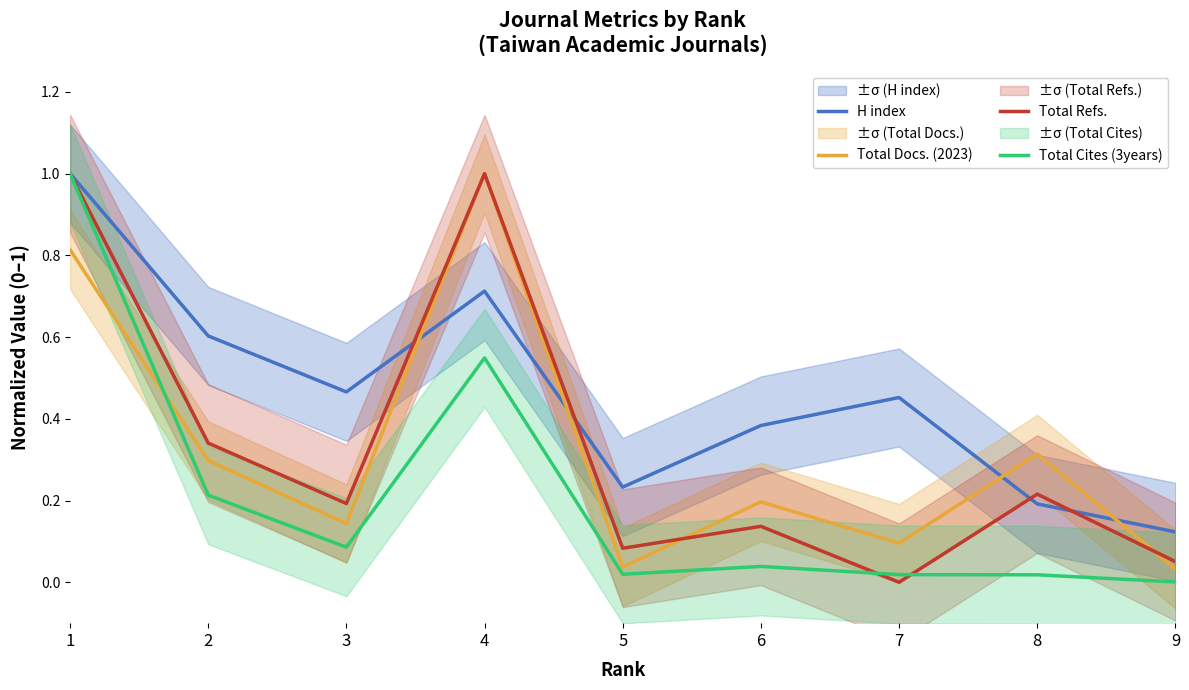

True or false: Total Cites (3years) and H index intersect in this chart.

False